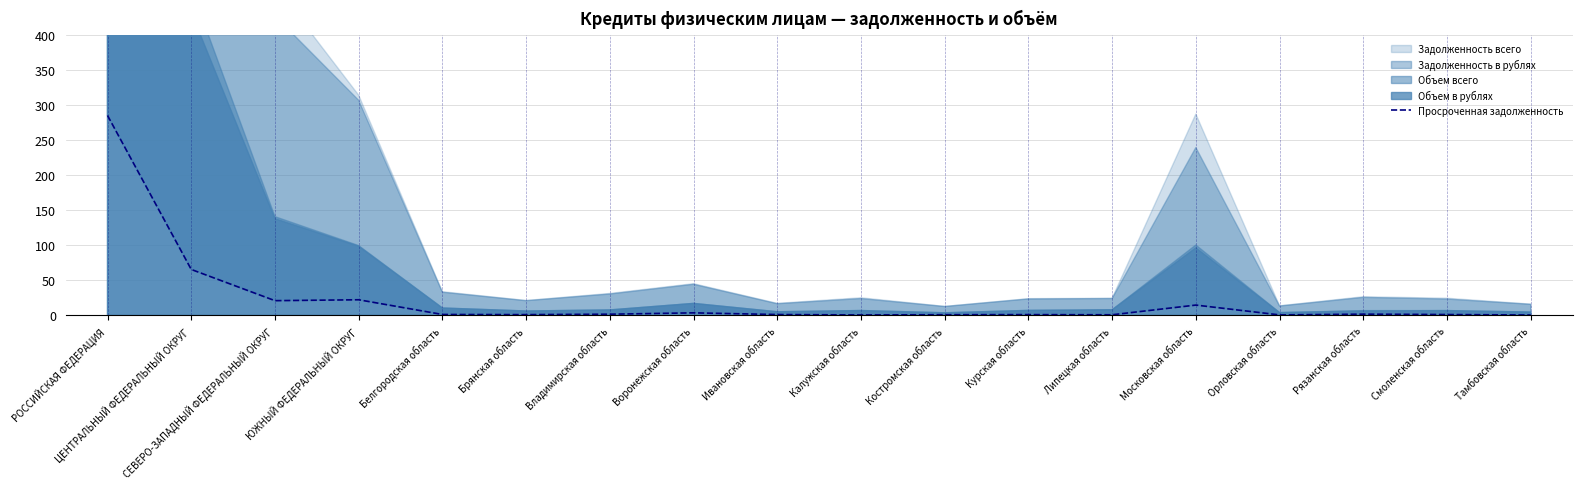

How many lines are shown in the chart?

1